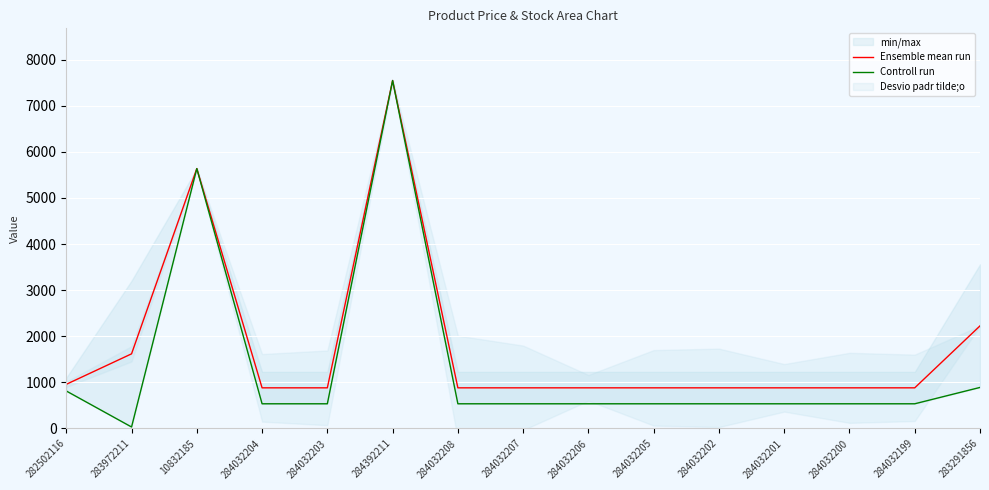

What is the difference between the second highest and second lowest values in the Controll run series?

5100.6